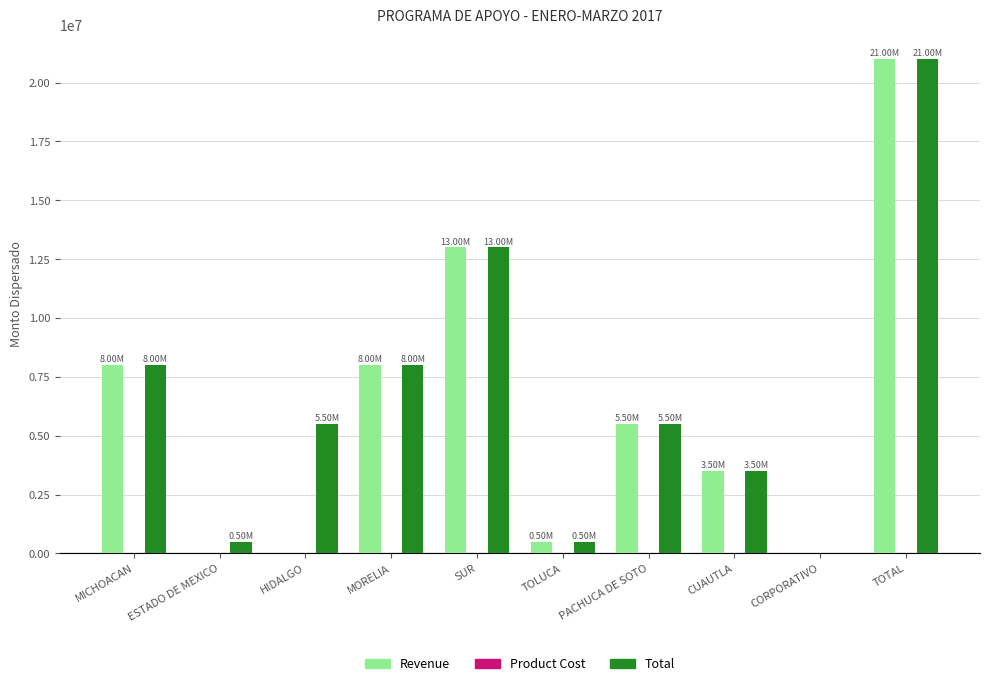

Which label corresponds to the largest value in the chart?

TOTAL